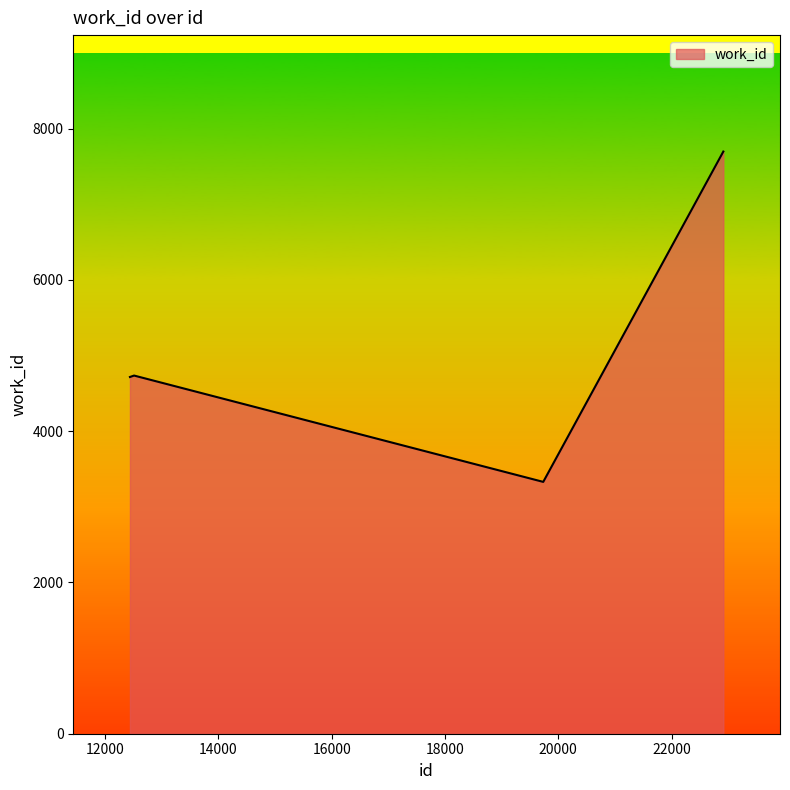

What is the sum of all values?

20481